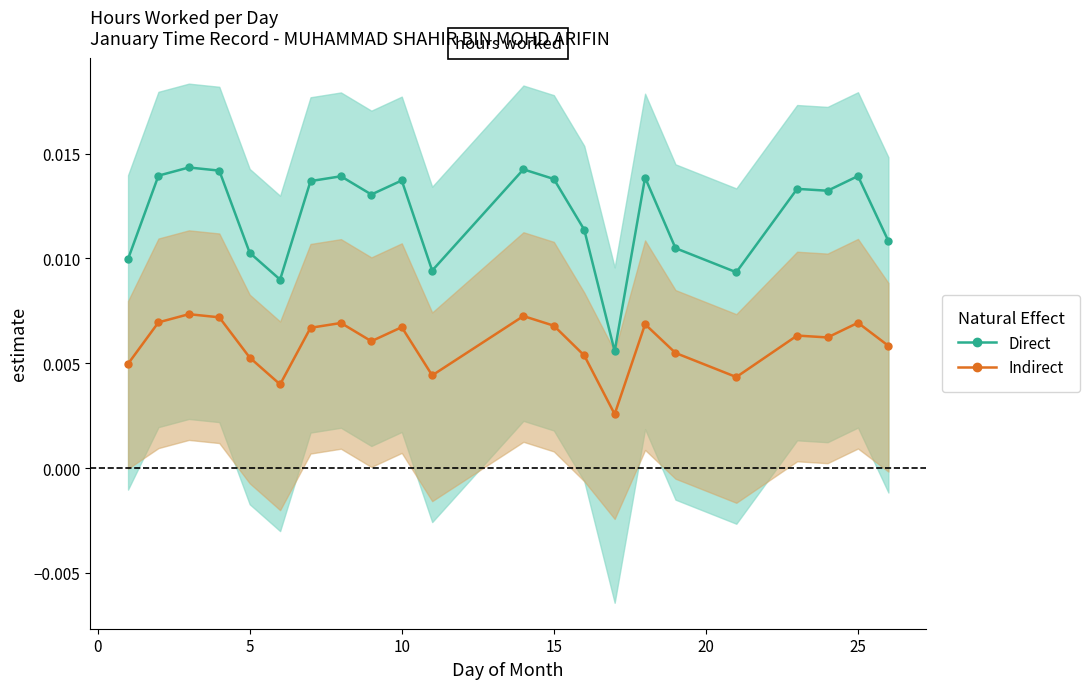

Count the number of categories in the chart.

22